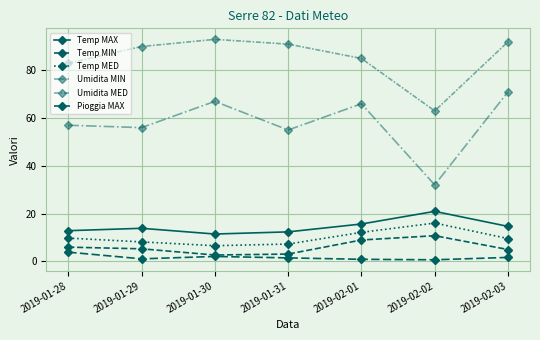

Does the chart have visible grid lines?

Yes